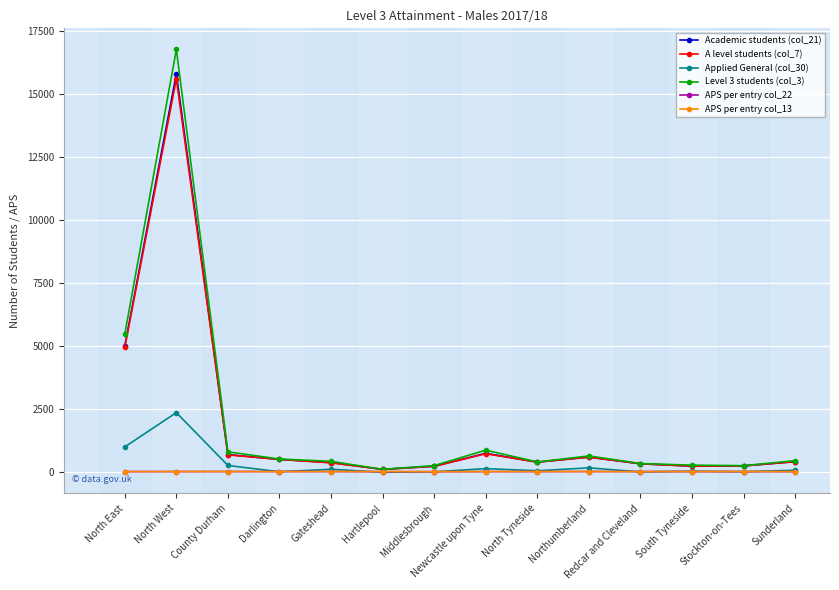

Which series has the widest spread of values?

Level 3 students (col_3)